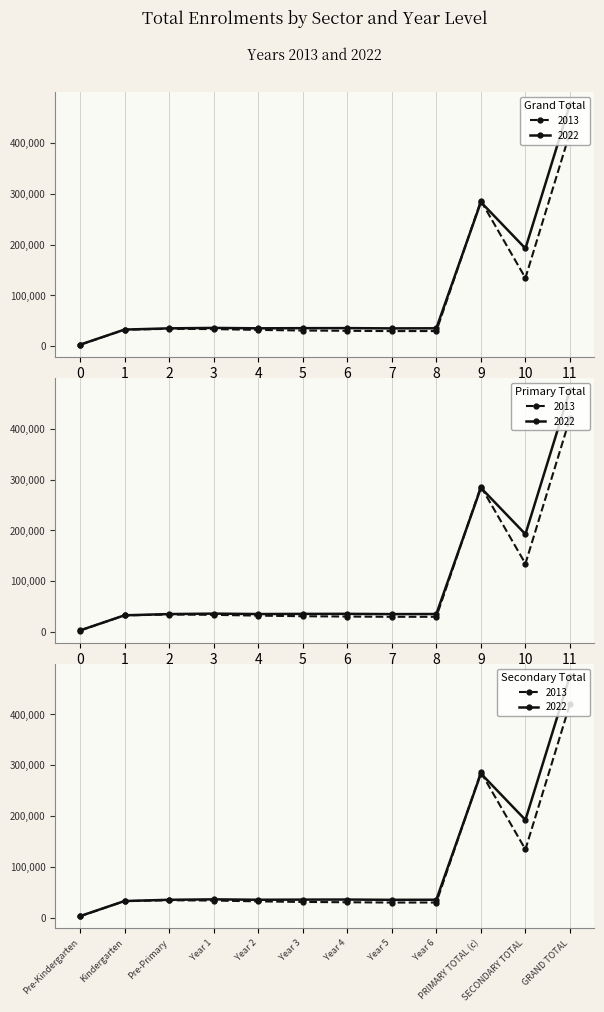

What position from the right is Year 4?

6